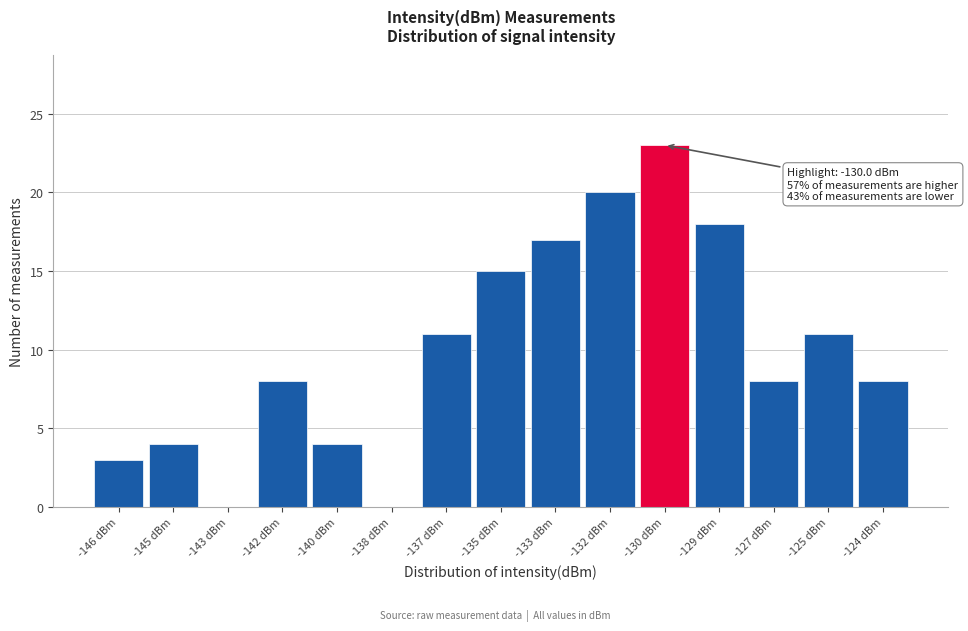

Reading left to right, what are all the values shown in this chart?

-146 dBm=3	-145 dBm=4	-143 dBm=0	-142 dBm=8	-140 dBm=4	-138 dBm=0	-137 dBm=11	-135 dBm=15	-133 dBm=17	-132 dBm=20	-130 dBm=23	-129 dBm=18	-127 dBm=8	-125 dBm=11	-124 dBm=8